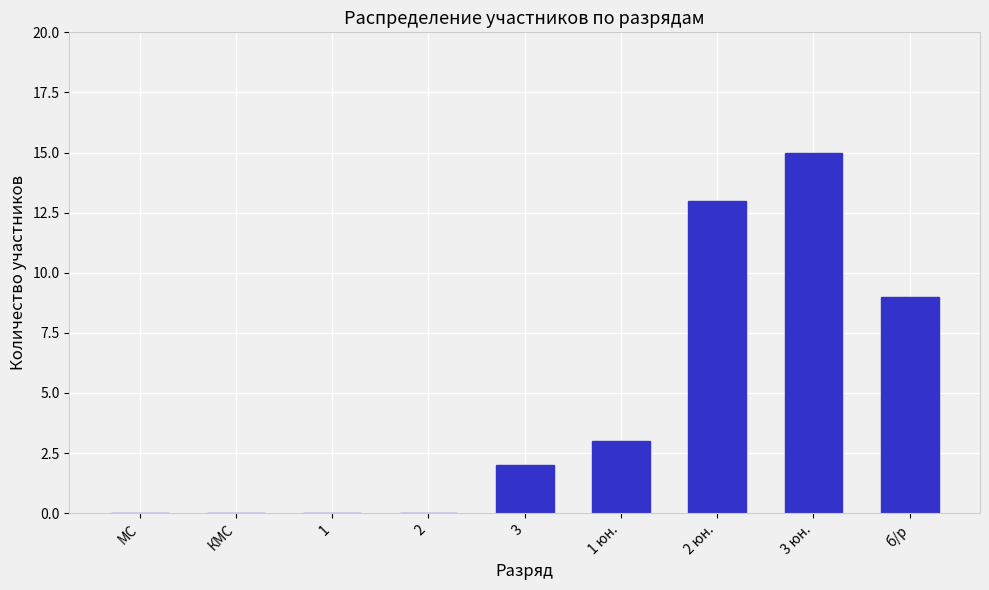

Reading left to right, transcribe all the data shown in this chart.

МС=0	КМС=0	1=0	2=0	3=2	1 юн.=3	2 юн.=13	3 юн.=15	б/р=9